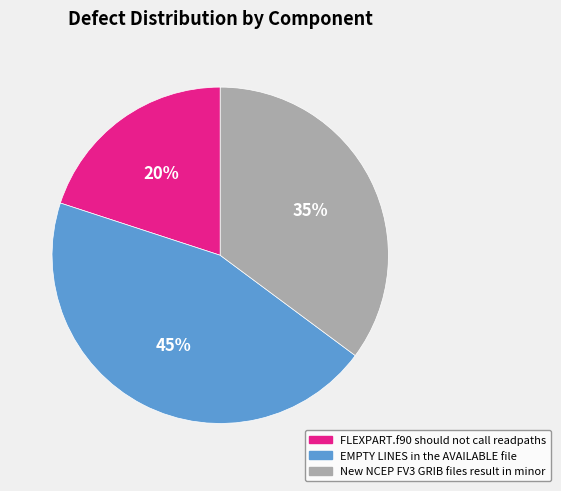

What percentage is the FLEXPART.f90 should not call readpaths slice, to the nearest percent?

20%